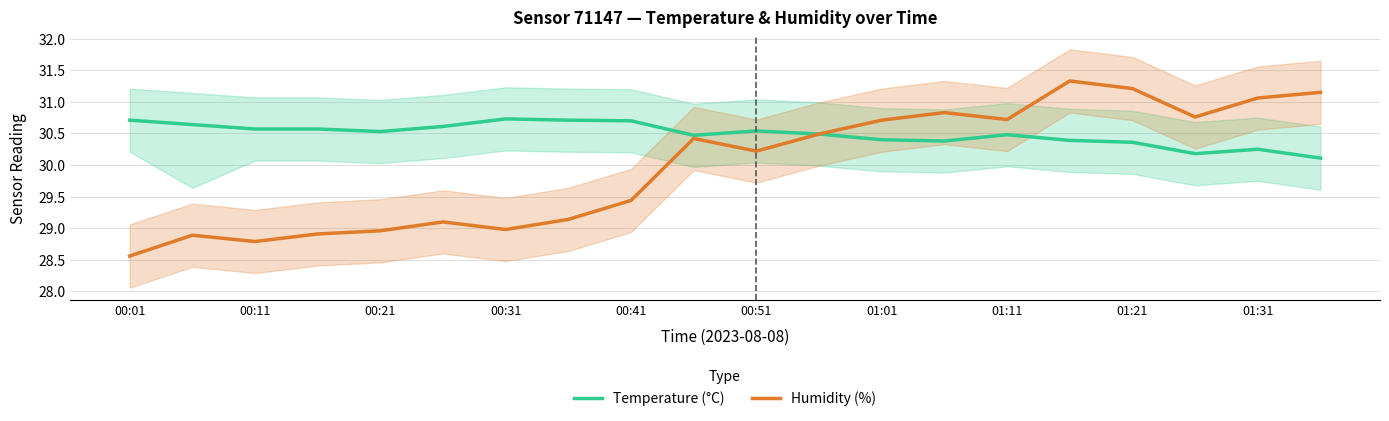

Which series has the widest spread of values?

Humidity (%)